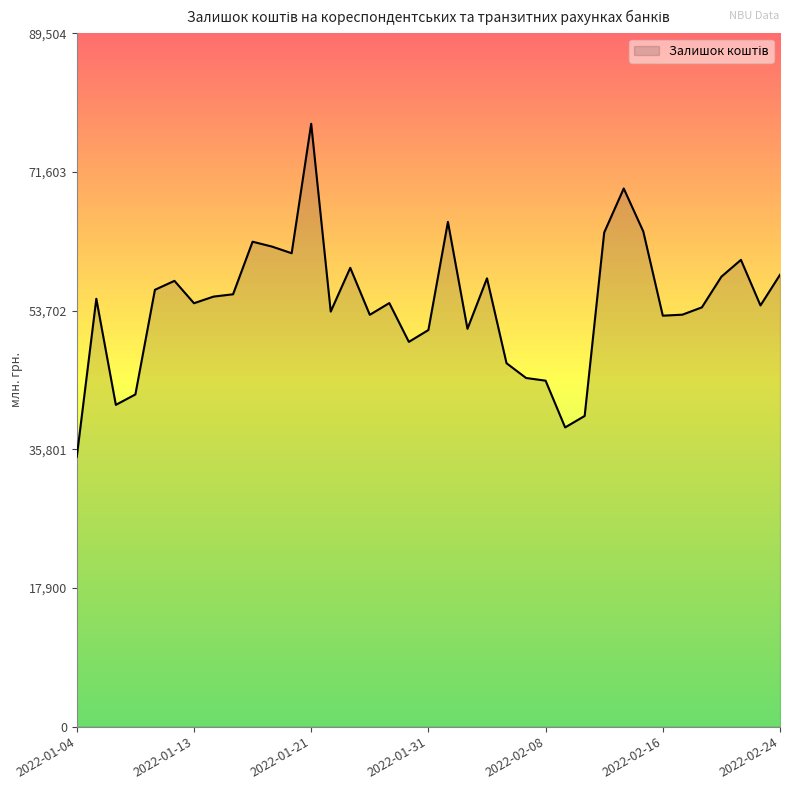

How many lines are shown in the chart?

1